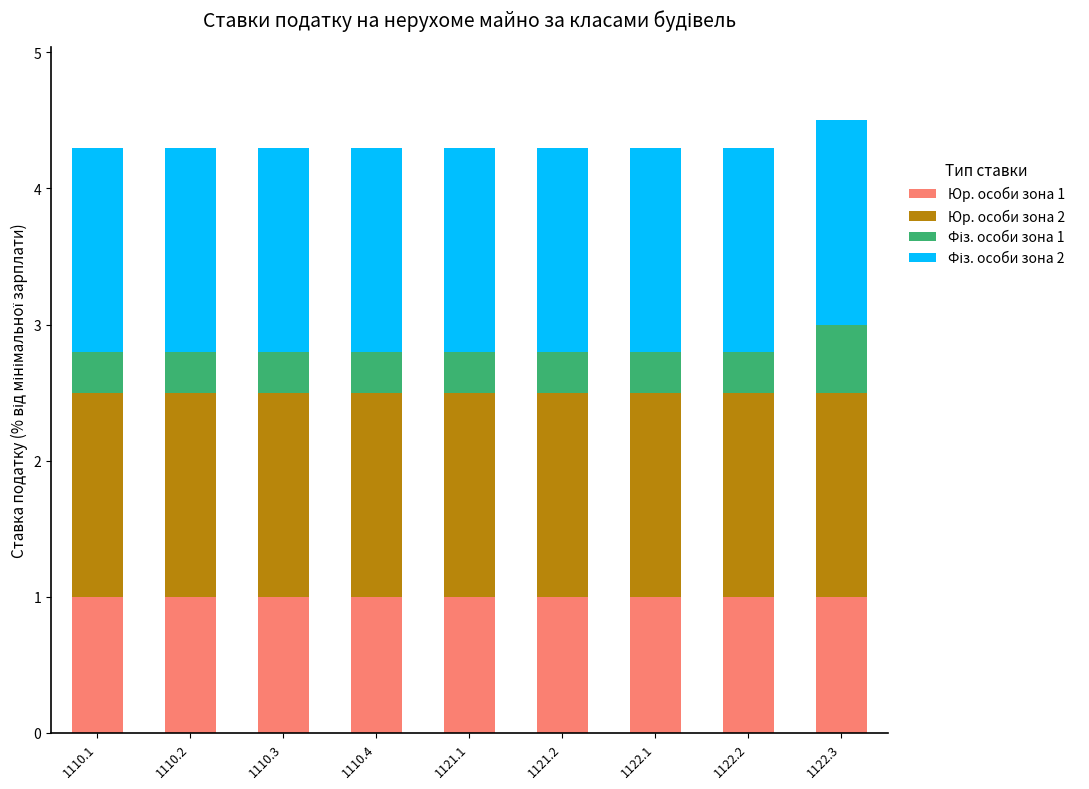

What is the total value across all series at 1121.2?

4.3